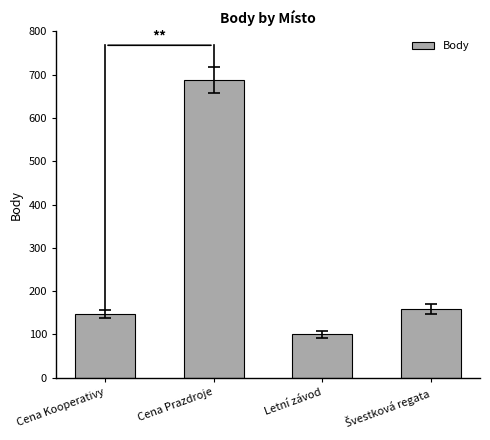

What is the minimum value shown in the chart?

101